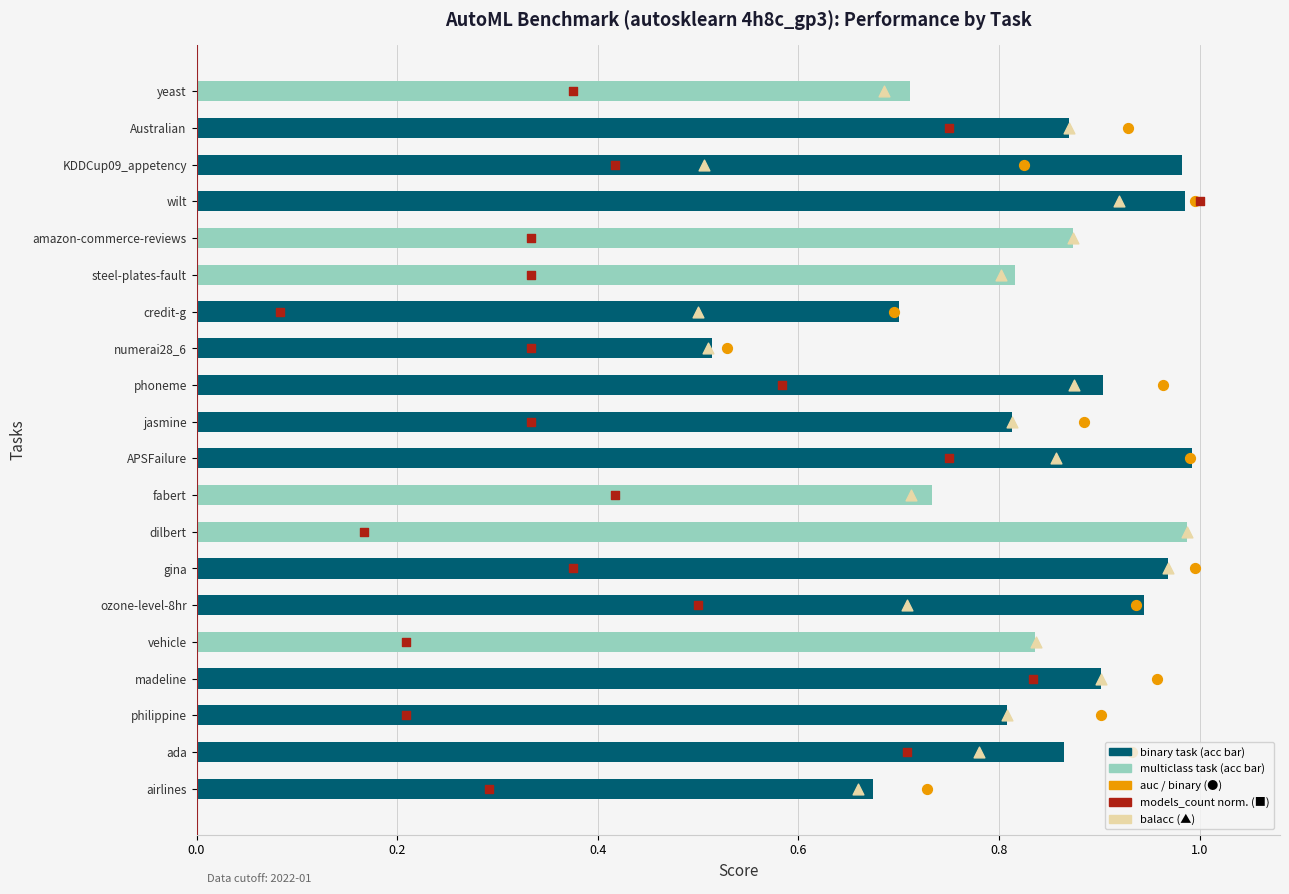

Which series has the largest total across all categories?

balacc